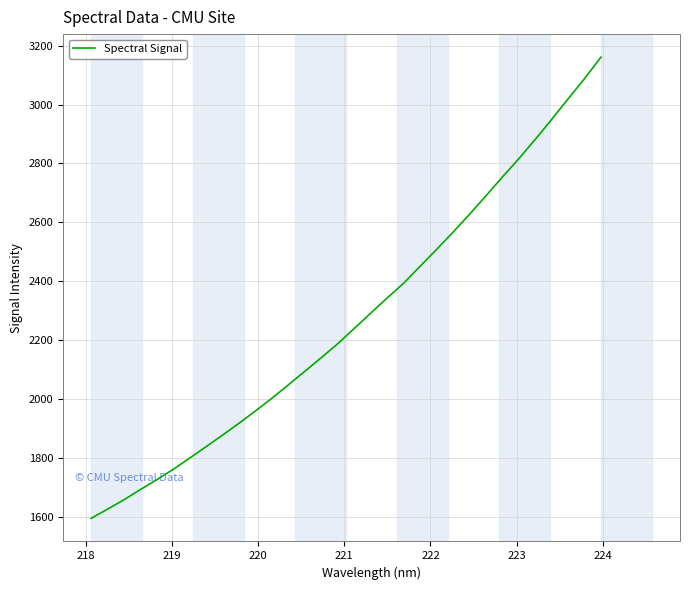

What is the smallest value displayed?

1594.2